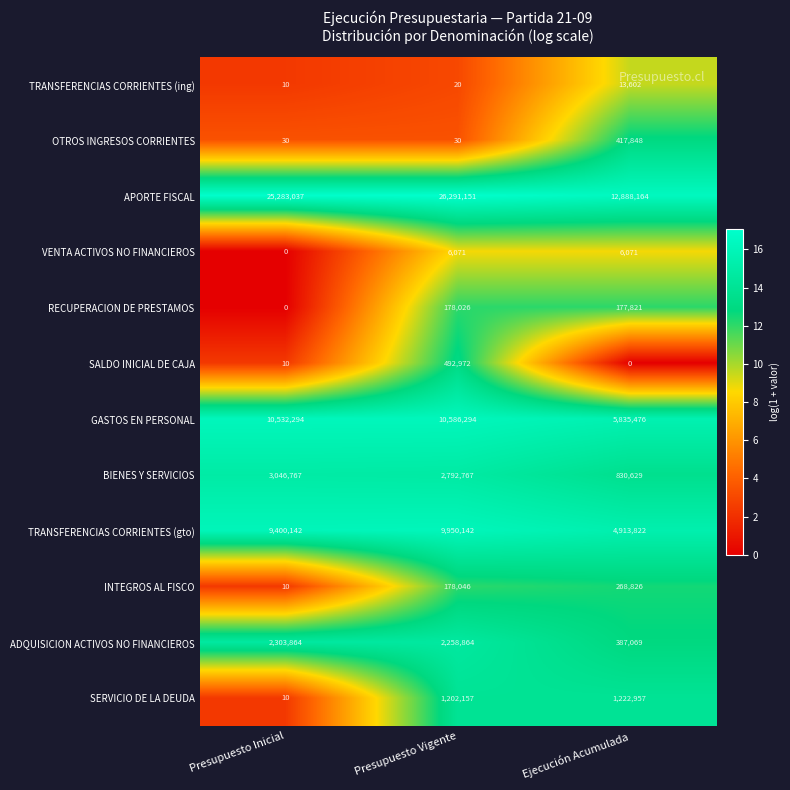

How many data points does each series have?

3